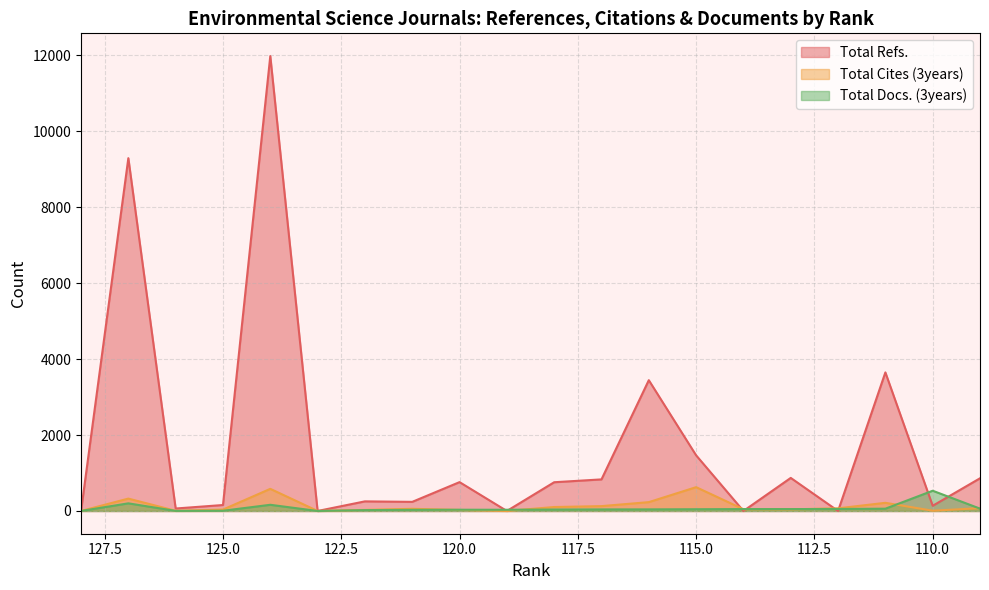

What is the sum of all Total Cites (3years) values?

2609